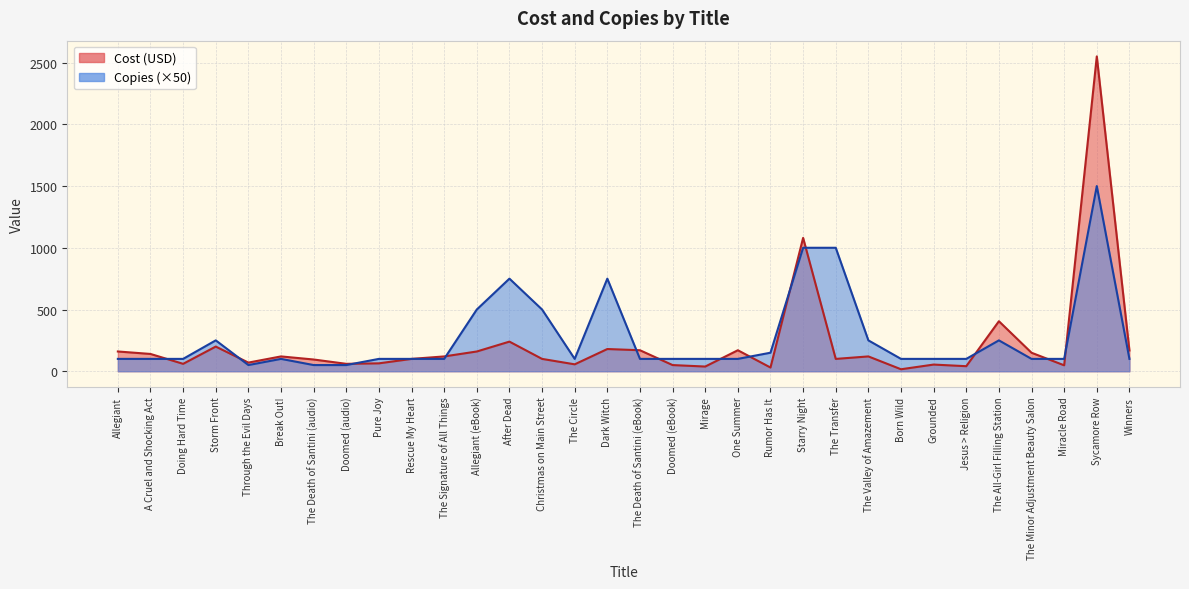

At Storm Front, list the series in order from largest to smallest.

Copies, Cost (USD)